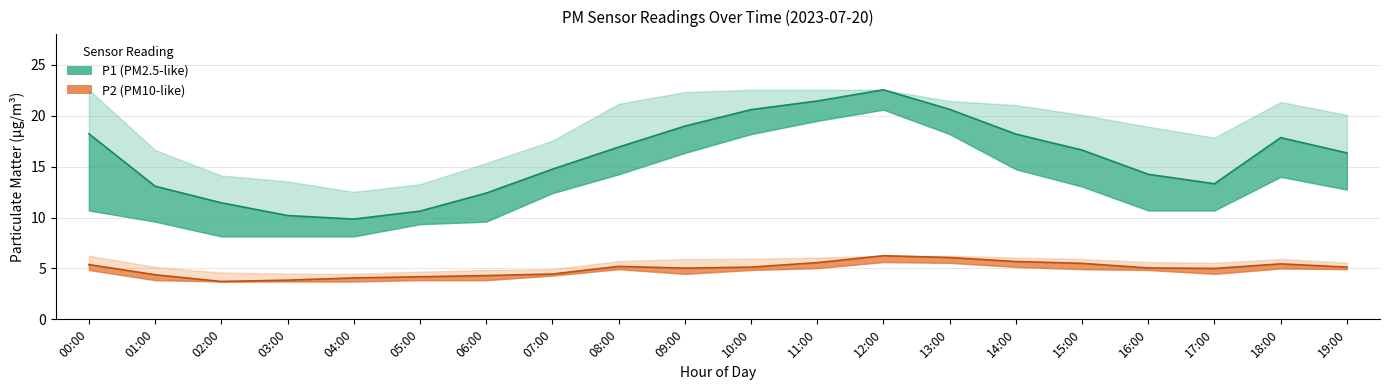

At how many categories does at least one series exceed 12?

20